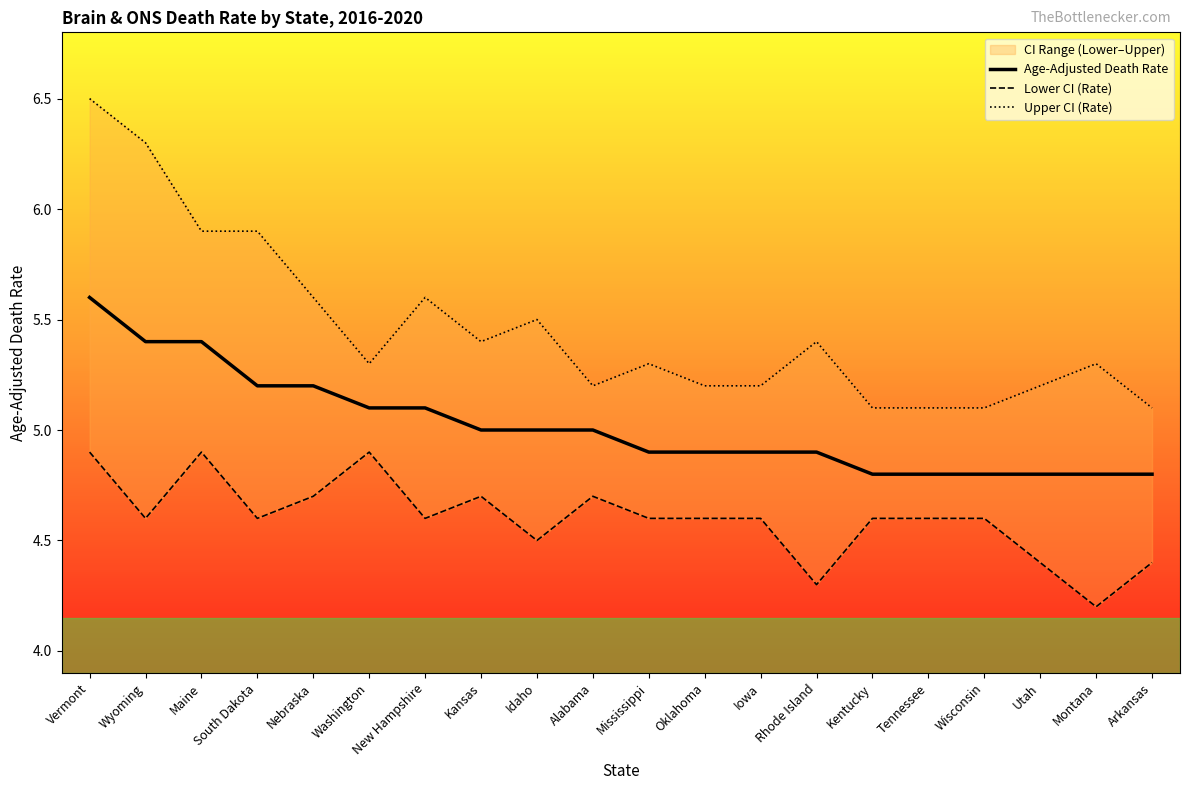

True or false: Age-Adjusted Death Rate has a value of 5.0 at Kansas.

True